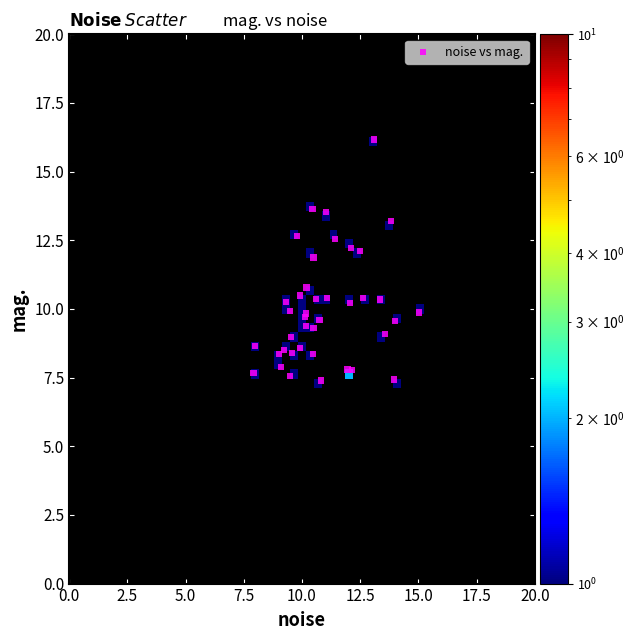

What Y value in the scatter plot is closest to 11?

10.8